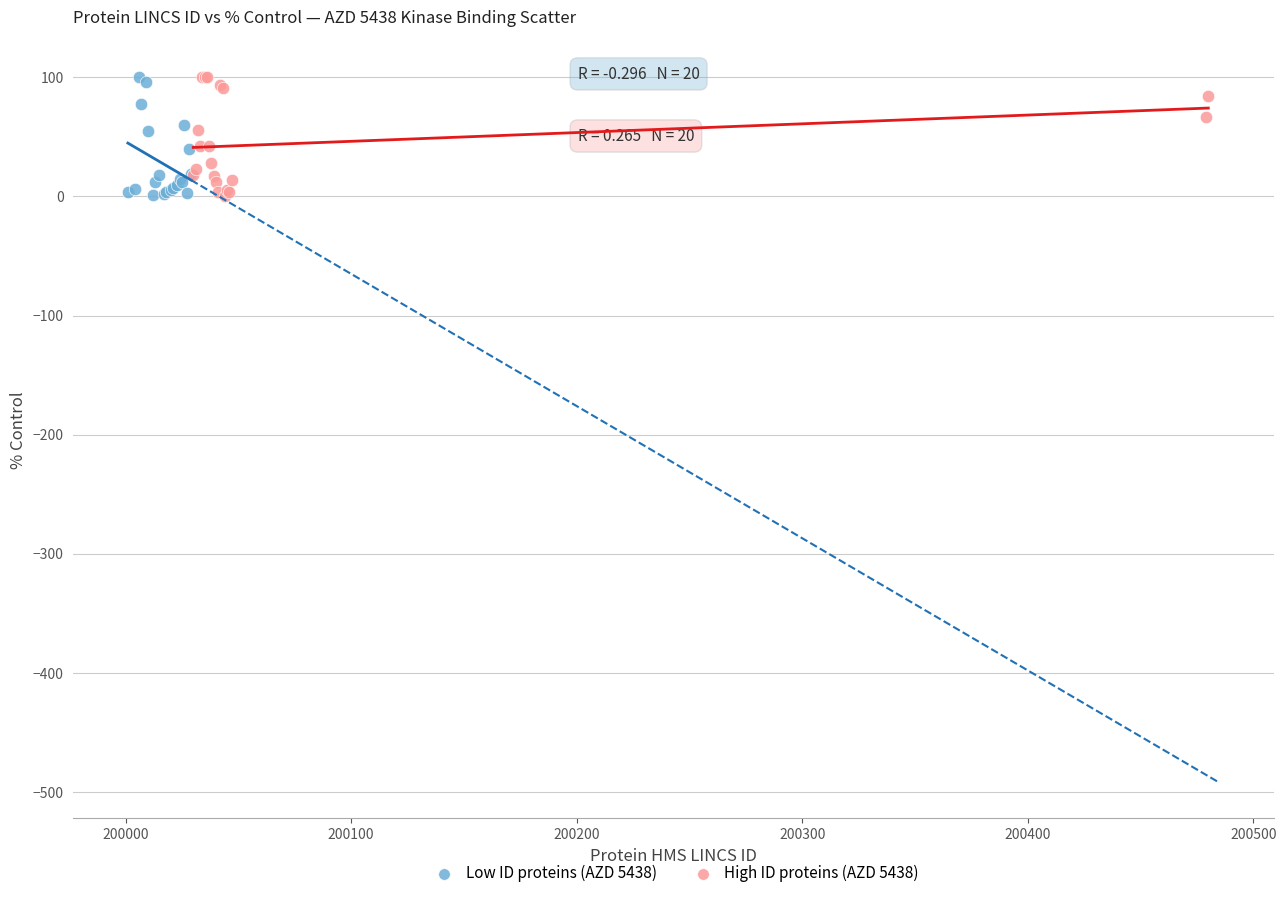

What are all the series names shown in the legend?

Low ID proteins (AZD 5438), High ID proteins (AZD 5438)